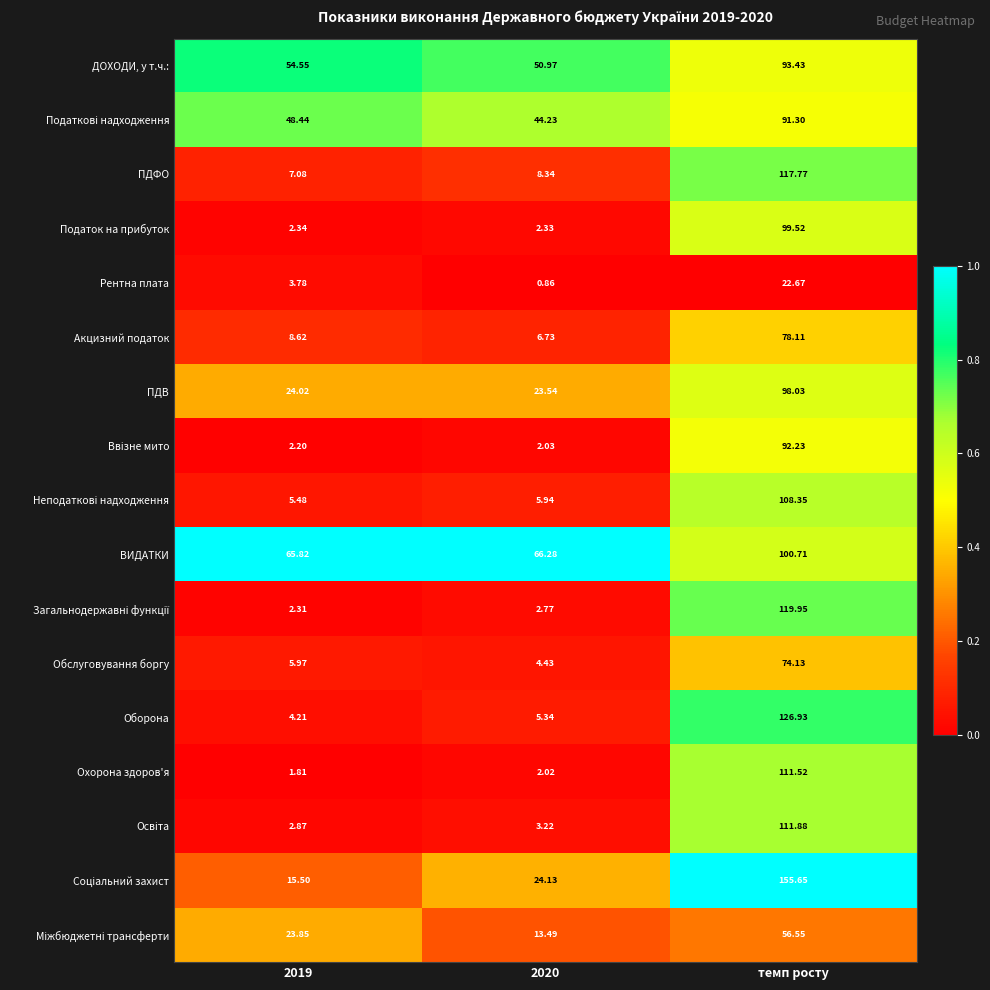

Which category has the highest value in the Акцизний податок series?

темп росту